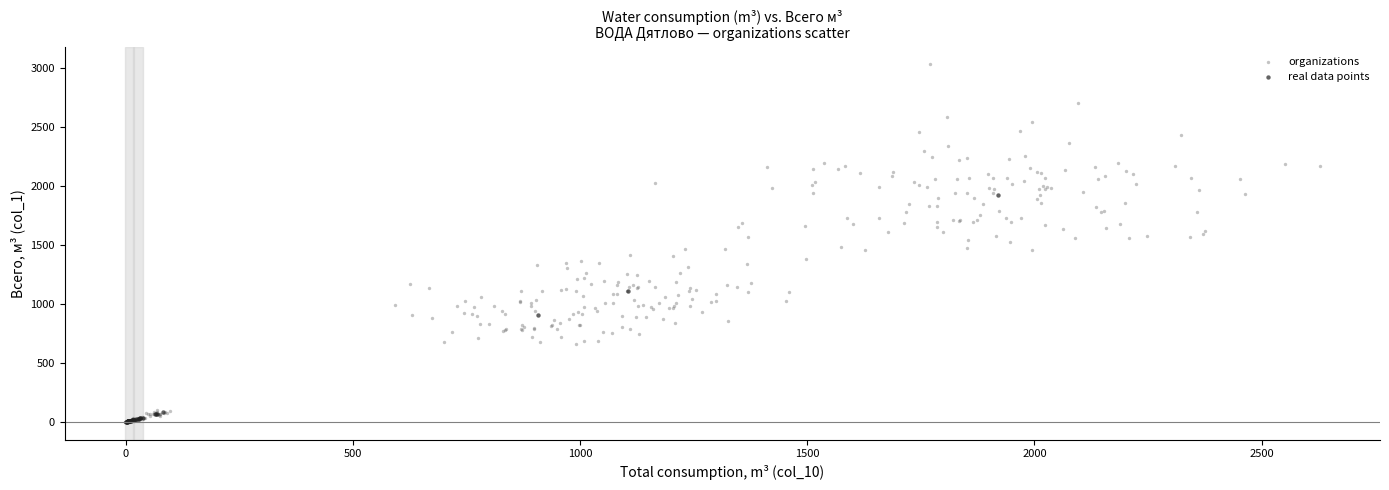

Which series has the largest Y range (max minus min)?

organizations